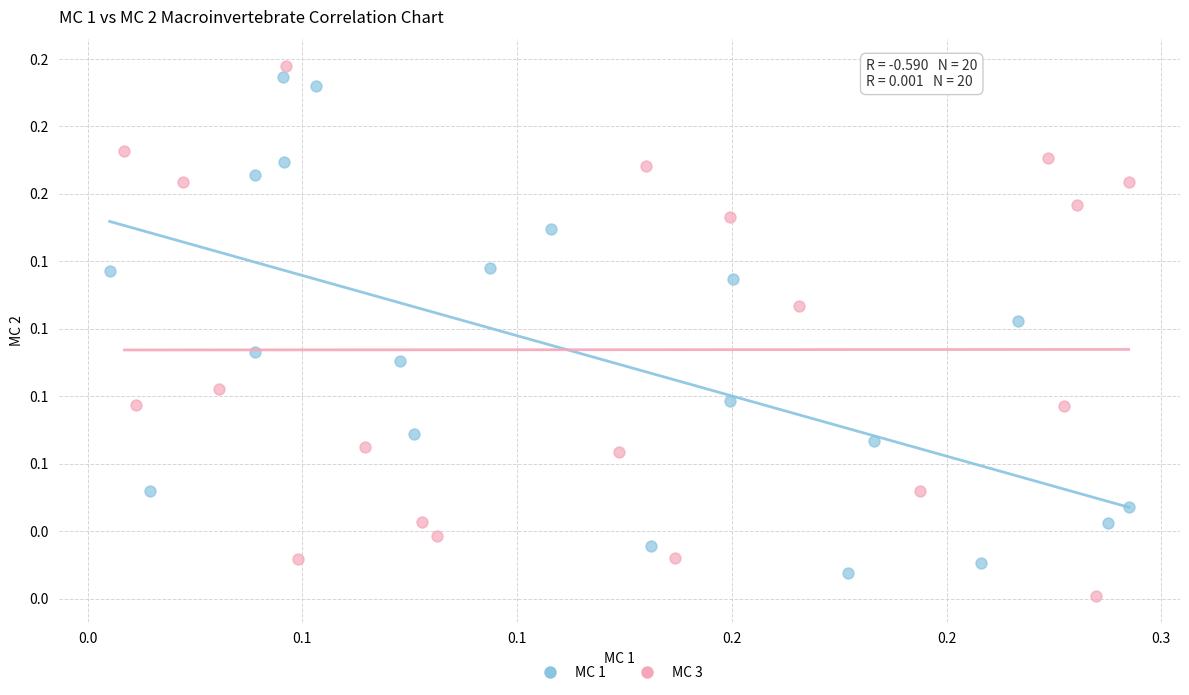

What are all the series names shown in the legend?

MC 1, MC 3